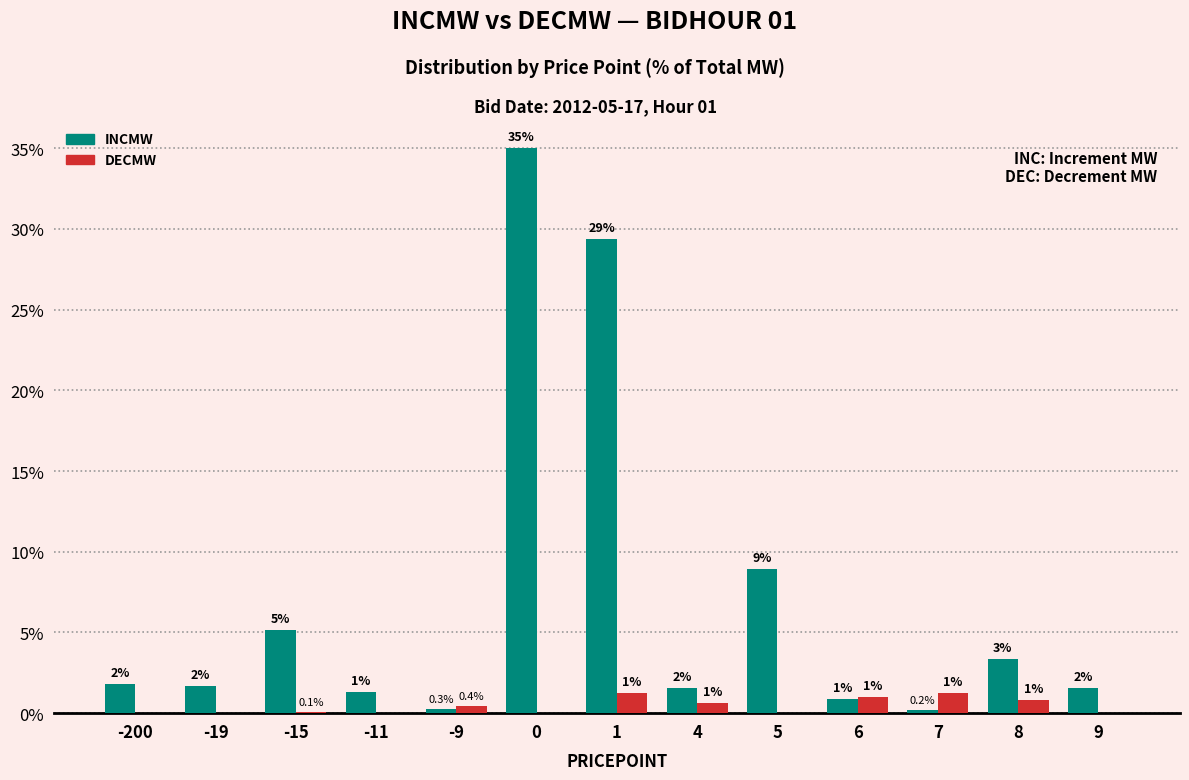

Which series has the largest total across all categories?

INCMW